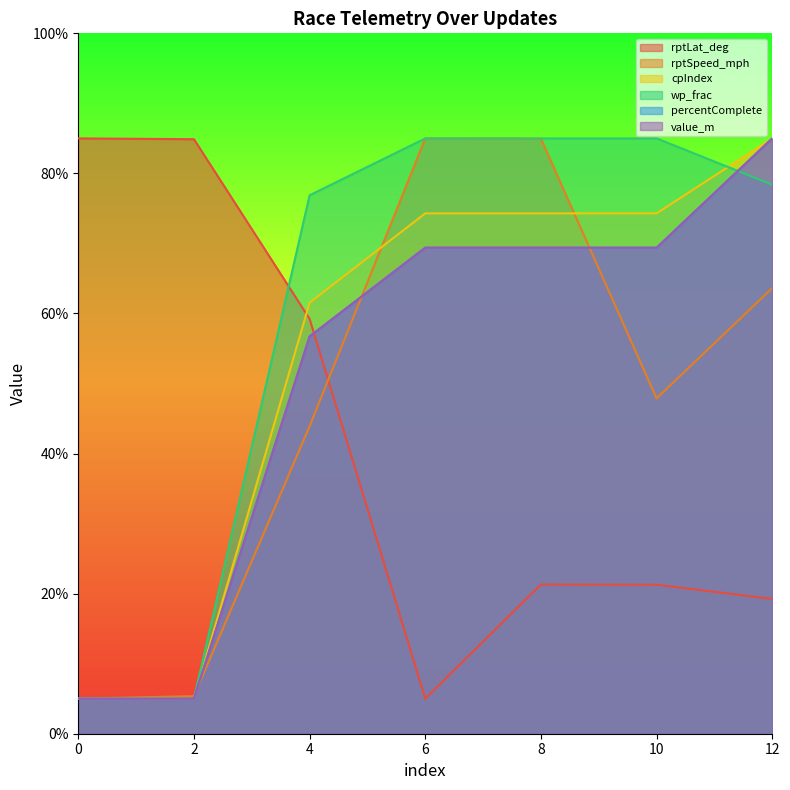

The value of wp_frac at 4 is 76.9. True or false?

True